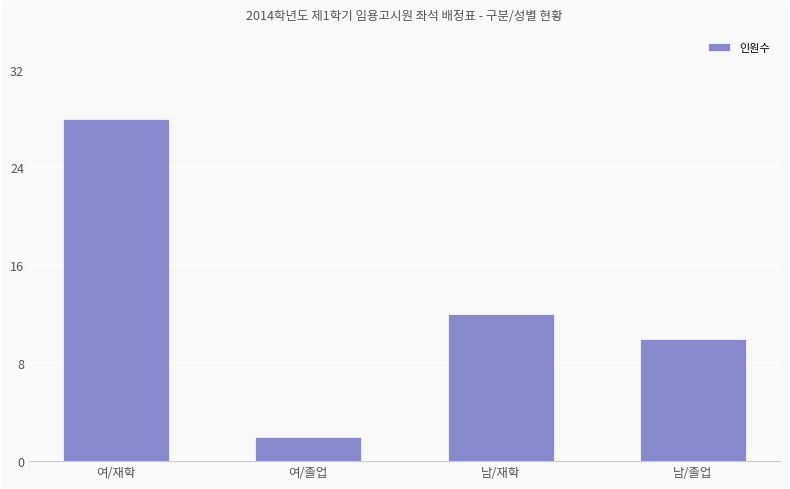

At which category does the chart reach its peak across all series?

여/재학